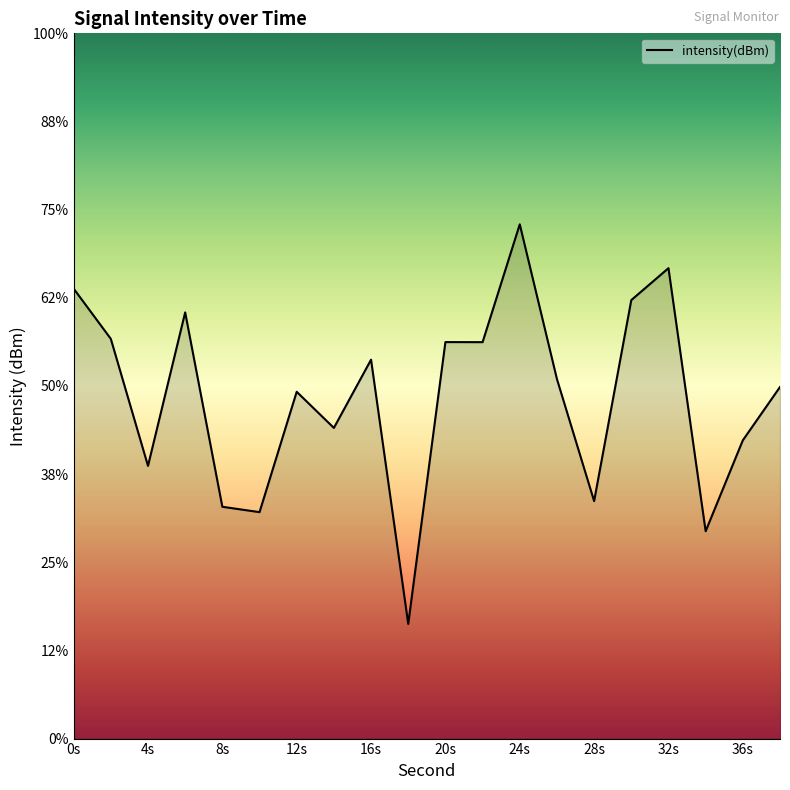

Is this an area chart (filled region under the line)?

No